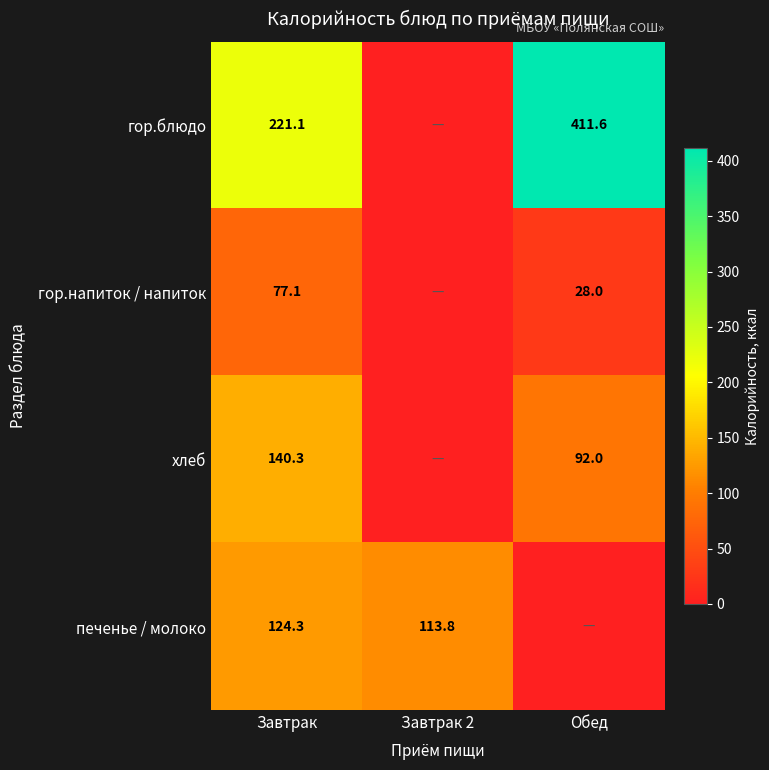

What is the difference between the хлеб values at Обед and Завтрак?

48.3